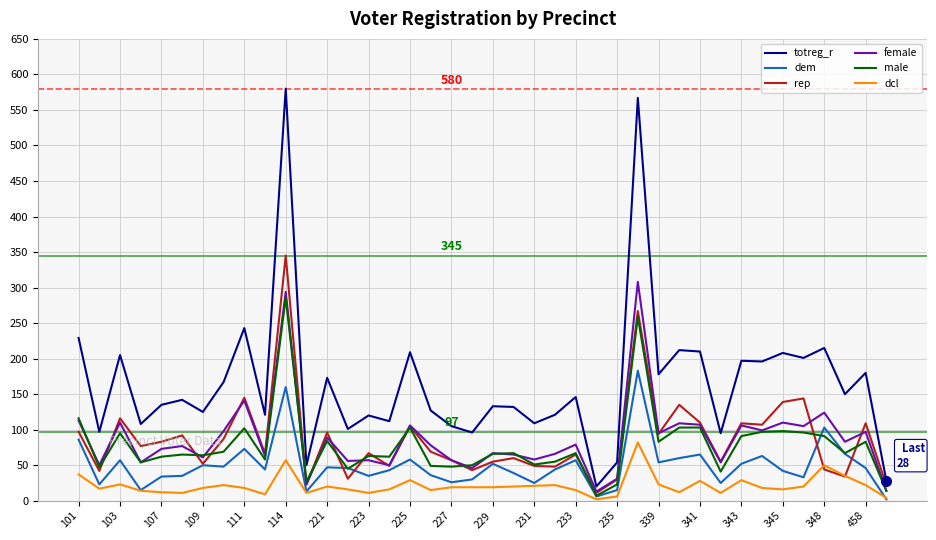

What is the average value of the dem series?

50